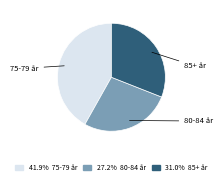

Does any single category account for the majority?

No